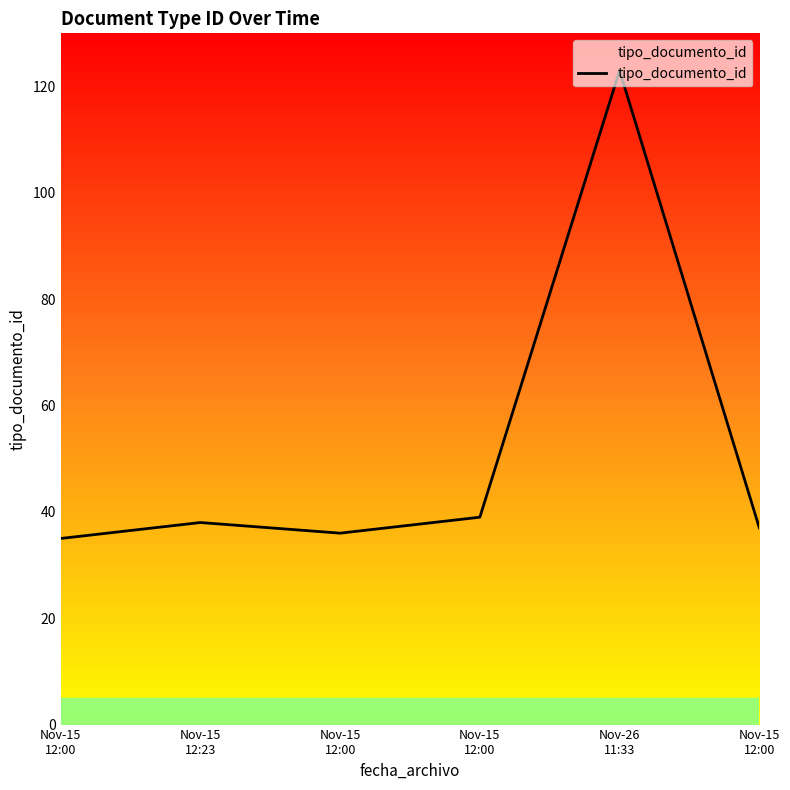

Rank the categories by value from highest to lowest.

Nov-26
11:33, Nov-15
12:00, Nov-15
12:23, Nov-15
12:00, Nov-15
12:00, Nov-15
12:00